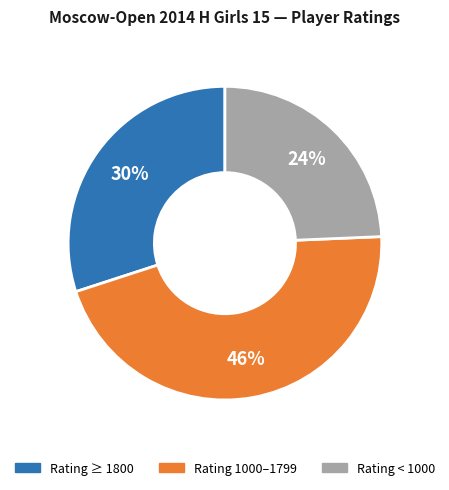

How many slices are in this pie chart?

3